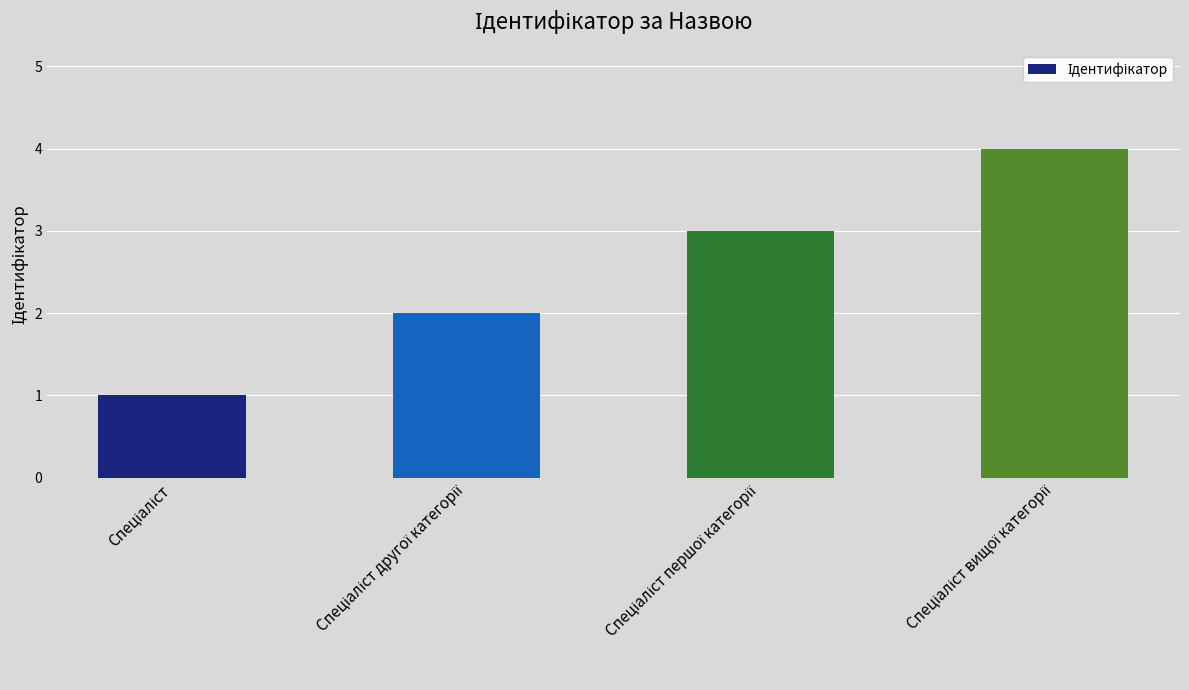

What is the difference between the maximum and minimum values?

3